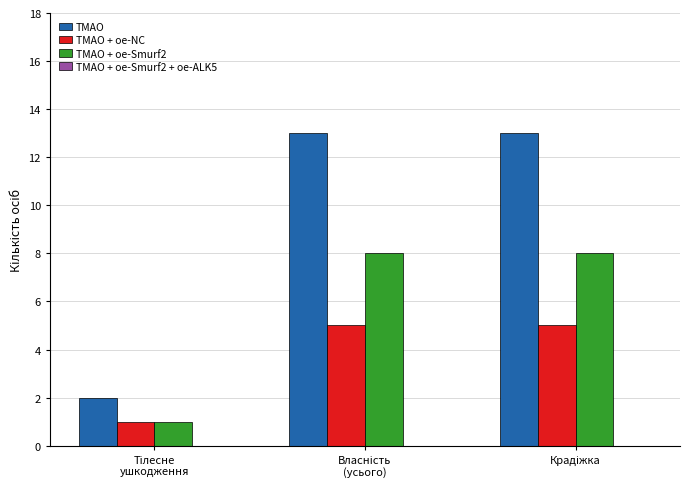

Which series has the largest total across all categories?

TMAO